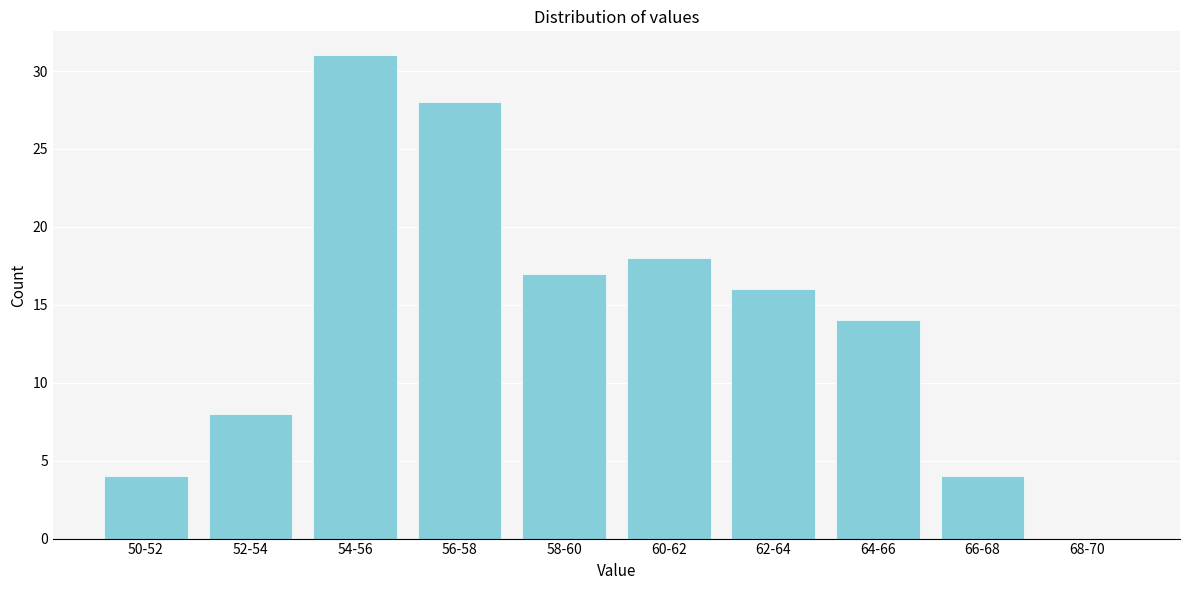

Reading left to right, extract all data points from this chart.

50-52=4	52-54=8	54-56=31	56-58=28	58-60=17	60-62=18	62-64=16	64-66=14	66-68=4	68-70=0